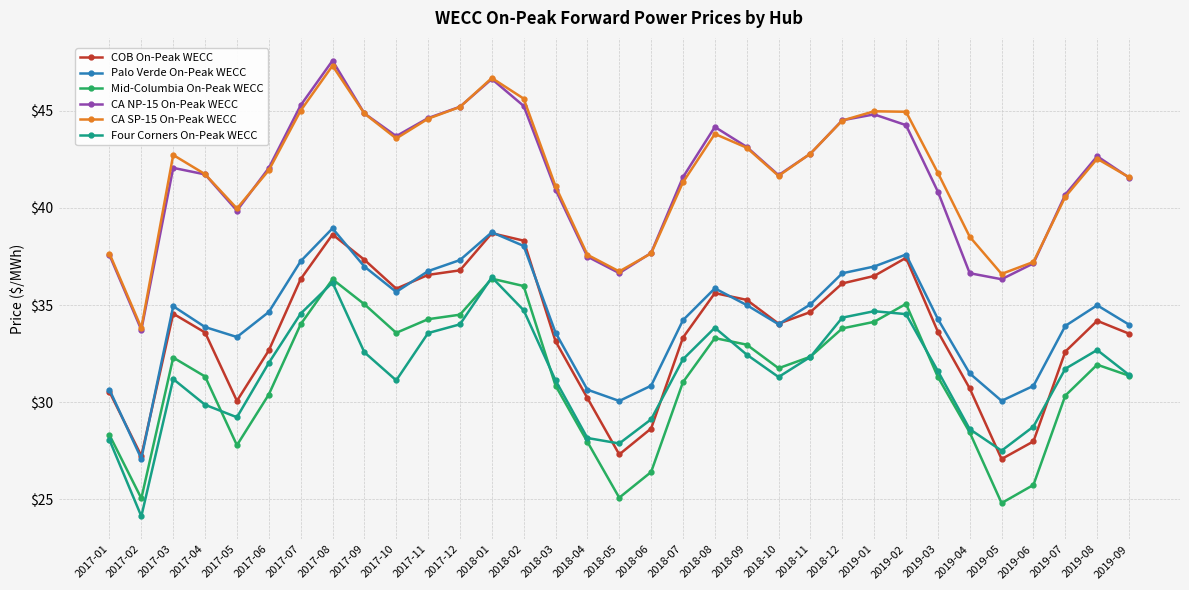

What is the minimum value for CA NP-15 On-Peak WECC?

33.7